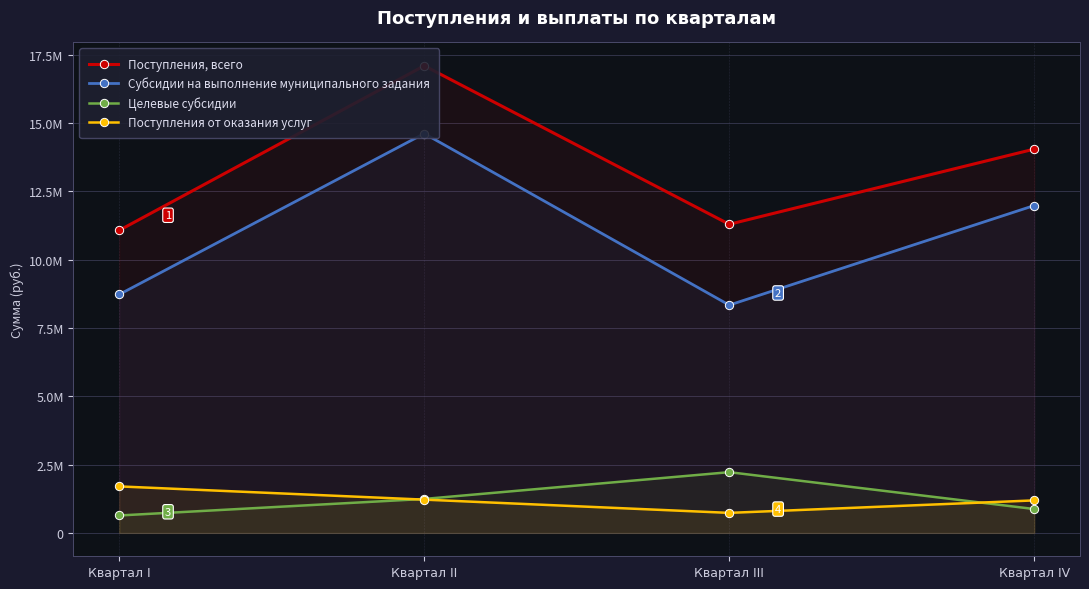

Which category has the lowest value in the Субсидии на выполнение муниципального задания series?

Квартал III